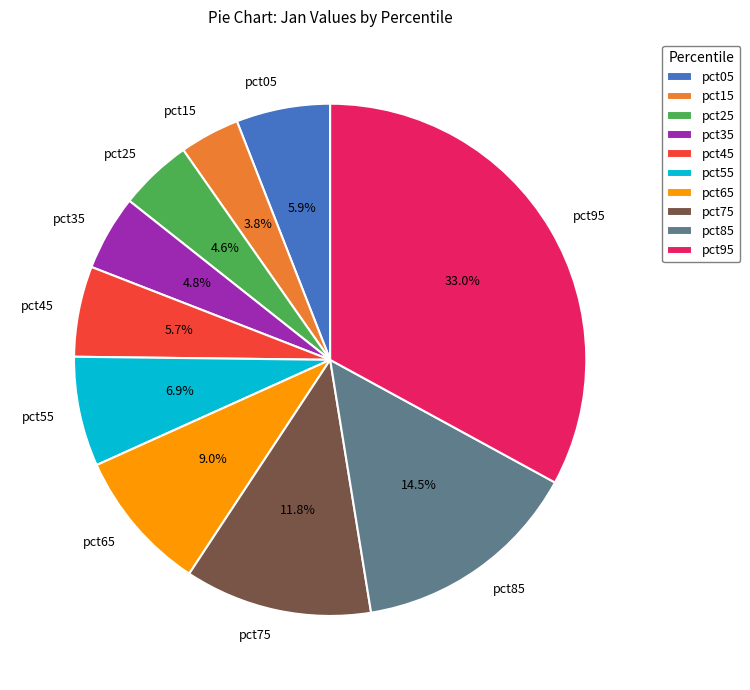

What percentage is the pct25 slice, to the nearest percent?

5%